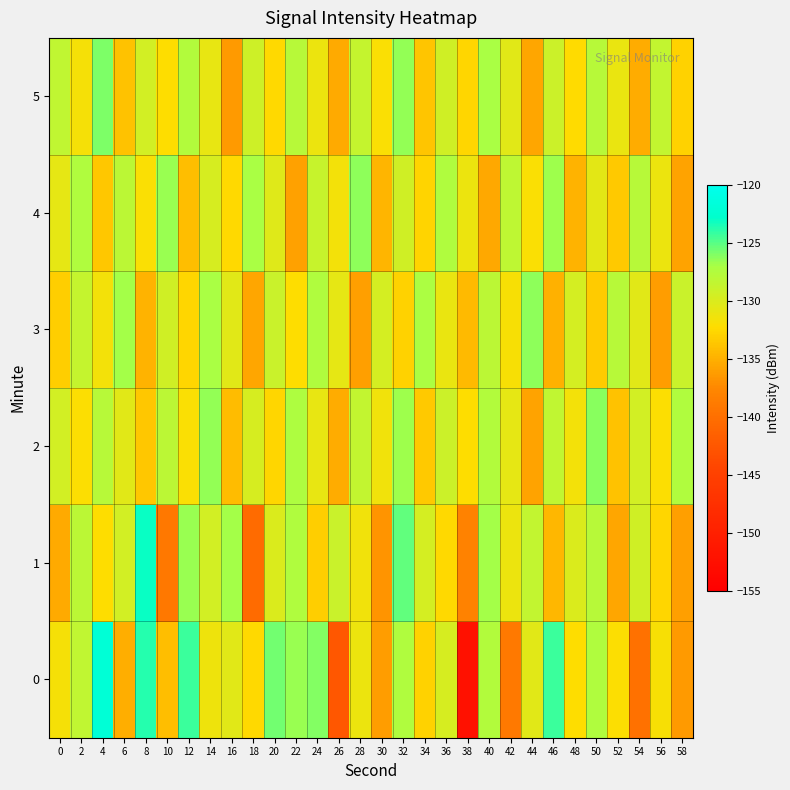

Reading right to left, list all the values displayed in this chart.

0: 58=-136.4	56=-131.8	54=-139.8	52=-132.1	50=-127.4	48=-132.3	46=-124.3	44=-130.5	42=-139.0	40=-127.6	38=-152.2	36=-129.7	34=-132.9	32=-127.4	30=-136.1	28=-131.2	26=-142.5	24=-126.0	22=-126.6	20=-125.7	18=-132.5	16=-130.5	14=-131.3	12=-124.2	10=-134.2	8=-123.8	6=-135.1	4=-122.0	2=-128.4	0=-131.6
1: 58=-136.0	56=-132.7	54=-129.3	52=-135.6	50=-127.8	48=-130.1	46=-134.5	44=-128.6	42=-131.2	40=-126.9	38=-138.1	36=-132.5	34=-129.7	32=-125.3	30=-136.8	28=-131.4	26=-128.9	24=-133.2	22=-127.5	20=-130.0	18=-140.4	16=-126.9	14=-129.4	12=-126.7	10=-139.1	8=-123.1	6=-129.5	4=-132.3	2=-128.1	0=-135.3
2: 58=-127.4	56=-132.1	54=-129.5	52=-133.9	50=-126.2	48=-131.6	46=-128.4	44=-135.8	42=-130.7	40=-127.6	38=-132.3	36=-129.1	34=-133.5	32=-126.8	30=-131.4	28=-128.6	26=-135.2	24=-130.9	22=-127.3	20=-132.7	18=-129.8	16=-134.3	14=-126.5	12=-131.9	10=-128.2	8=-133.6	6=-130.4	4=-127.8	2=-132.1	0=-129.5
3: 58=-129.0	56=-136.2	54=-130.5	52=-127.8	50=-133.3	48=-129.7	46=-135.0	44=-126.4	42=-131.8	40=-128.1	38=-134.4	36=-131.0	34=-127.2	32=-132.9	30=-129.6	28=-136.1	26=-130.8	24=-127.5	22=-132.2	20=-128.9	18=-135.7	16=-130.4	14=-127.1	12=-132.6	10=-129.3	8=-134.8	6=-126.9	4=-131.5	2=-128.7	0=-133.2
4: 58=-135.8	56=-131.1	54=-127.9	52=-133.4	50=-130.6	48=-134.9	46=-126.7	44=-132.0	42=-128.3	40=-135.5	38=-131.2	36=-127.5	34=-132.8	32=-129.4	30=-134.7	28=-126.3	26=-131.6	24=-128.8	22=-135.9	20=-130.3	18=-127.0	16=-132.5	14=-129.8	12=-134.2	10=-126.6	8=-131.9	6=-128.1	4=-133.6	2=-127.4	0=-130.8
5: 58=-132.9	56=-128.6	54=-135.3	52=-131.0	50=-127.8	48=-132.4	46=-129.1	44=-135.7	42=-130.5	40=-127.1	38=-132.7	36=-129.4	34=-133.8	32=-126.5	30=-132.0	28=-128.7	26=-135.4	24=-131.1	22=-127.8	20=-132.5	18=-129.2	16=-136.3	14=-130.9	12=-127.6	10=-132.2	8=-129.5	6=-133.9	4=-126.0	2=-131.7	0=-128.4